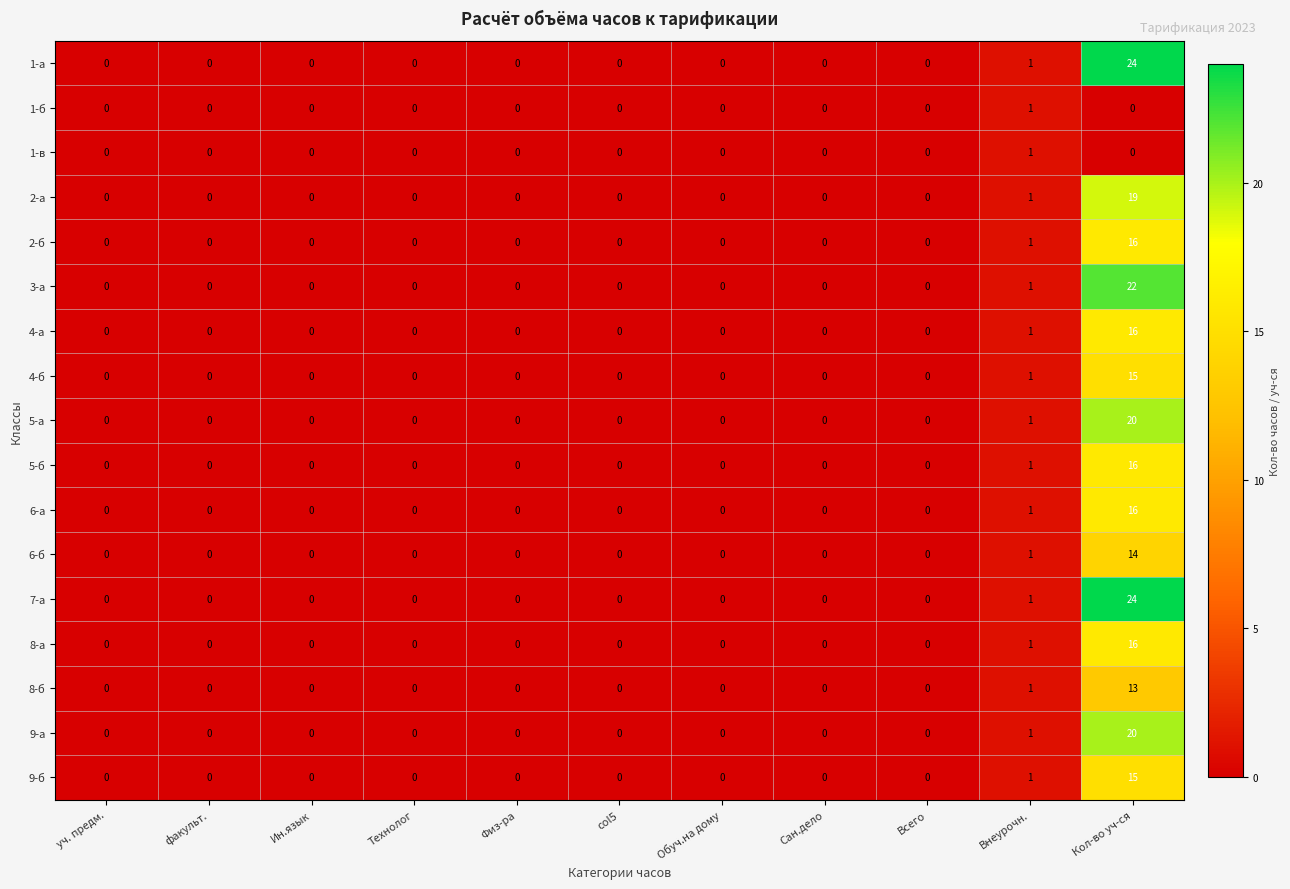

What is the sum of all 5-а values?

21